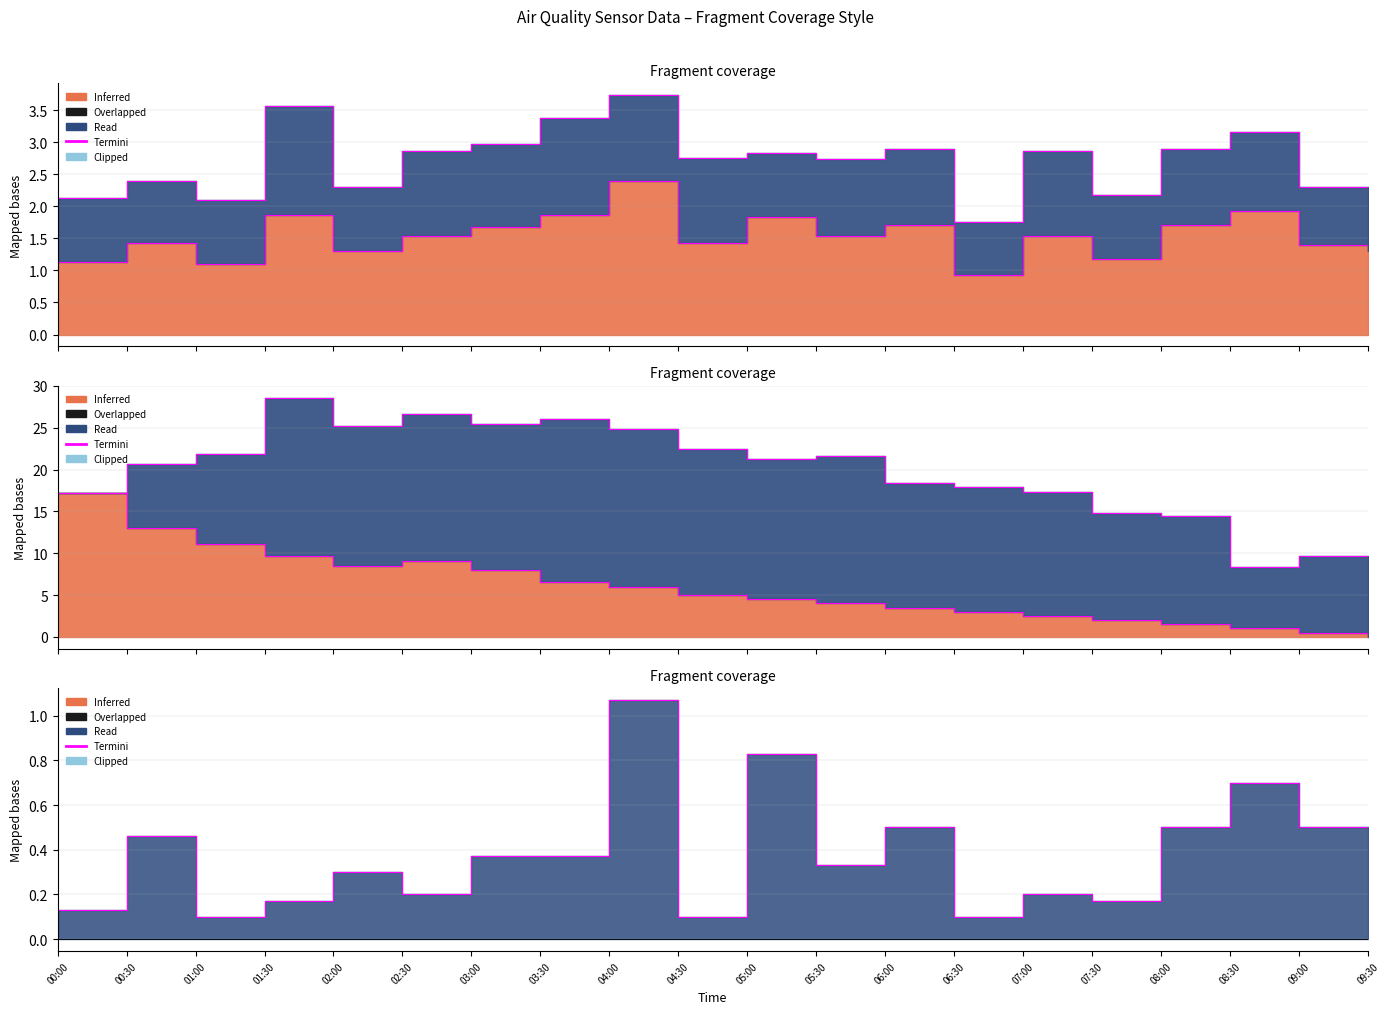

How many interior local valleys (lower than both neighbors) does the data have?

6